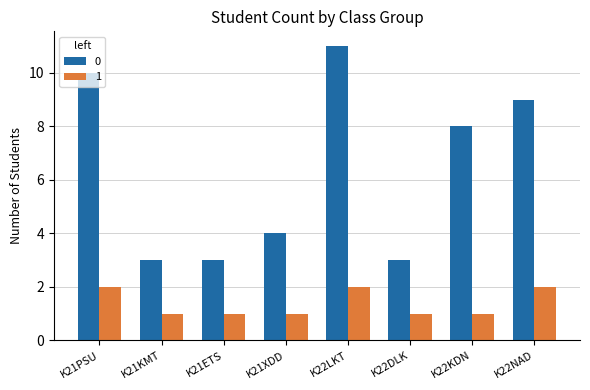

What is the difference between the highest and lowest values at K22LKT?

9